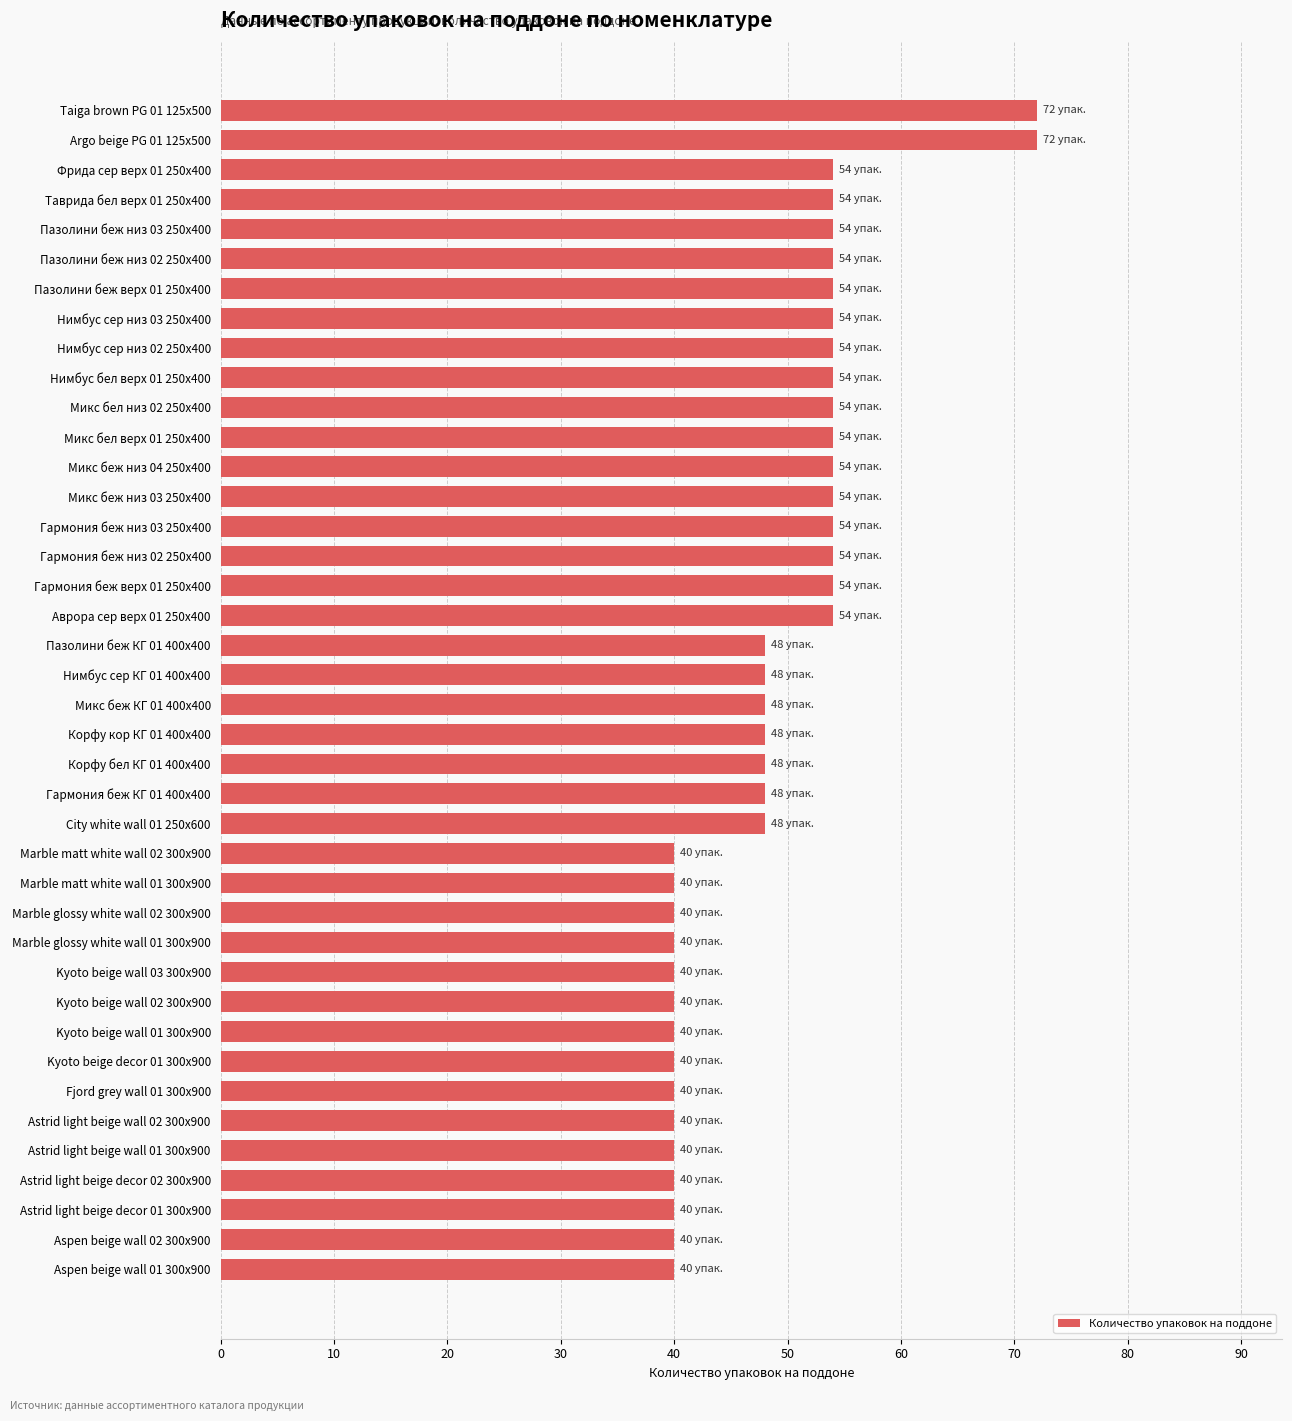

Is it true that the value at Нимбус сер низ 03 250х400 is 54?

True